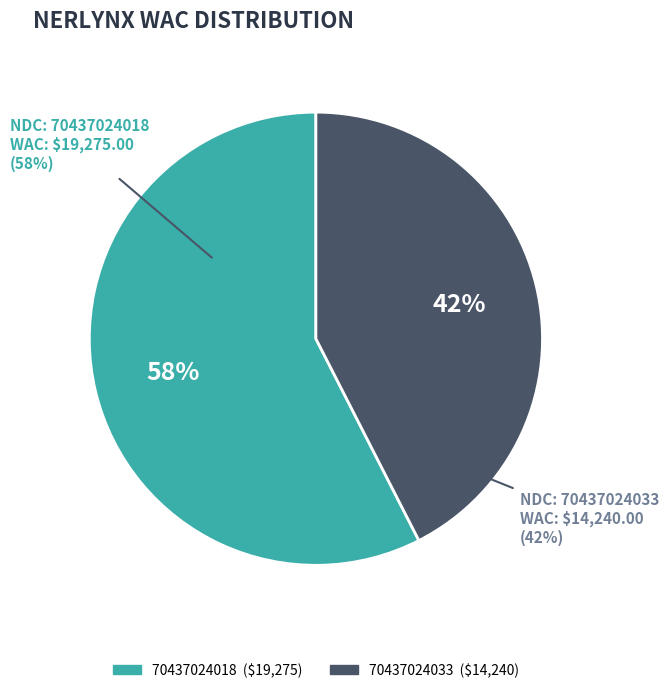

Which has a higher value, 70437024033 or 70437024018?

70437024018